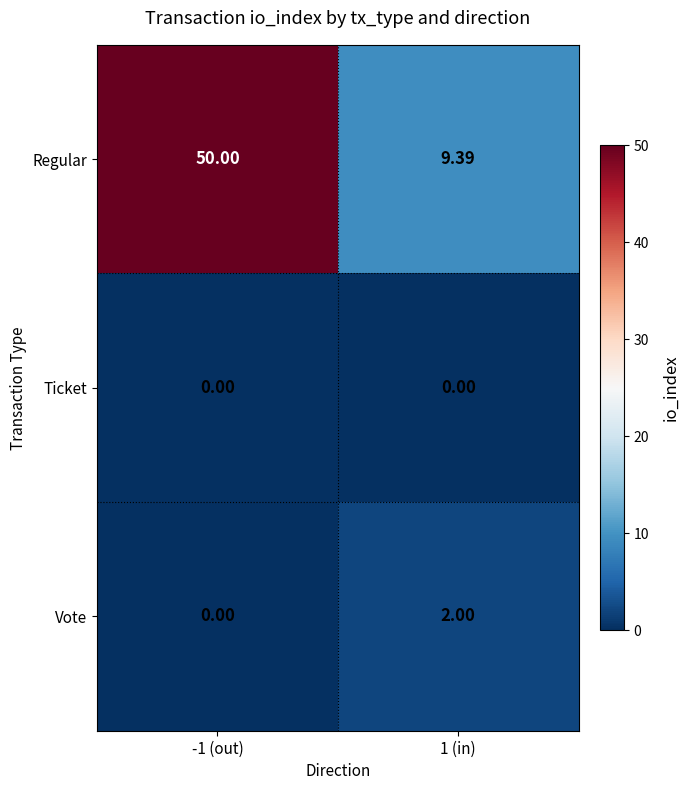

At 1 (in), list the series in order from largest to smallest.

Regular, Vote, Ticket